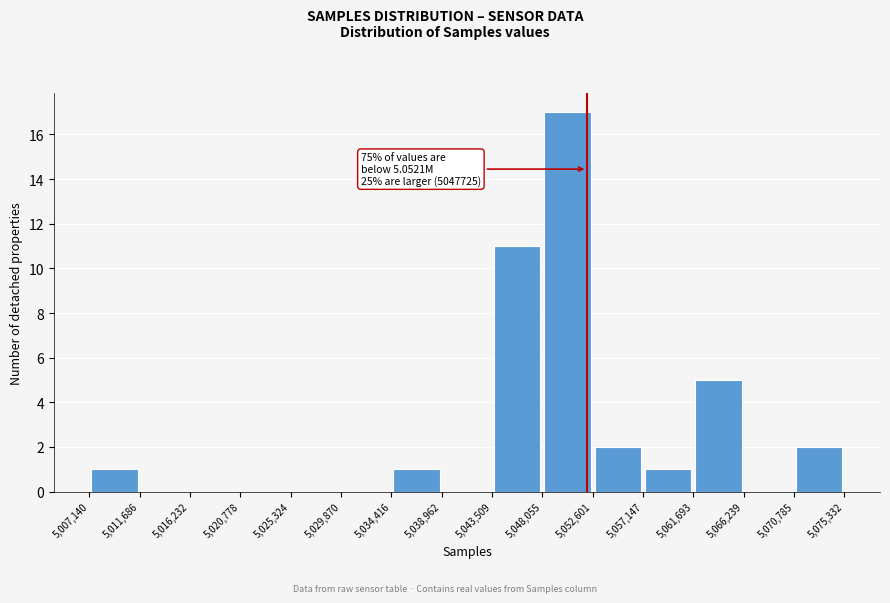

Over which range of the x-axis is the bar tallest?

5,048,055 to 5,052,601